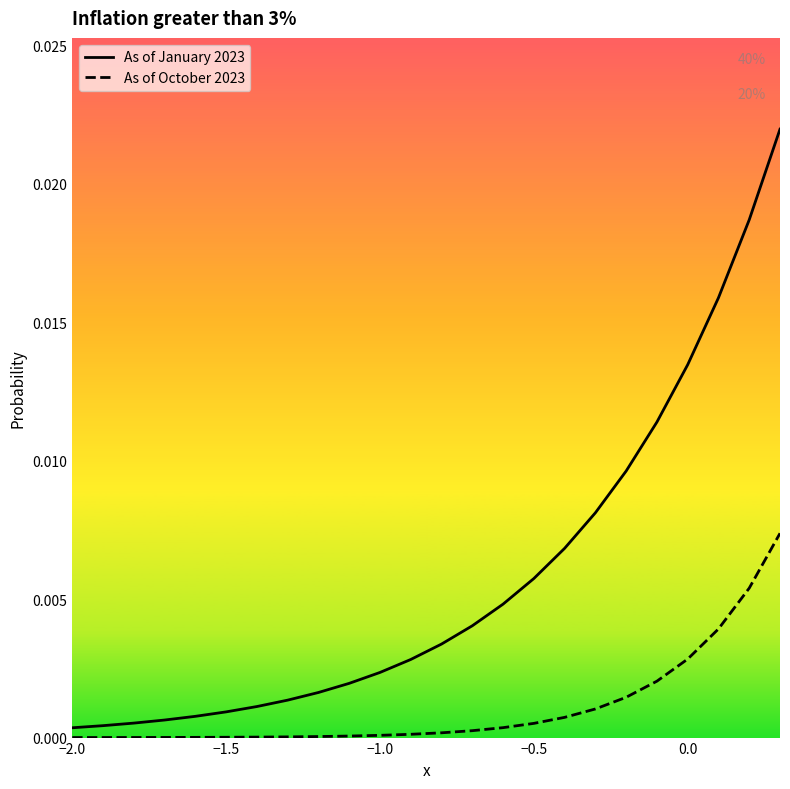

Which series has the widest spread of values?

As of January 2023